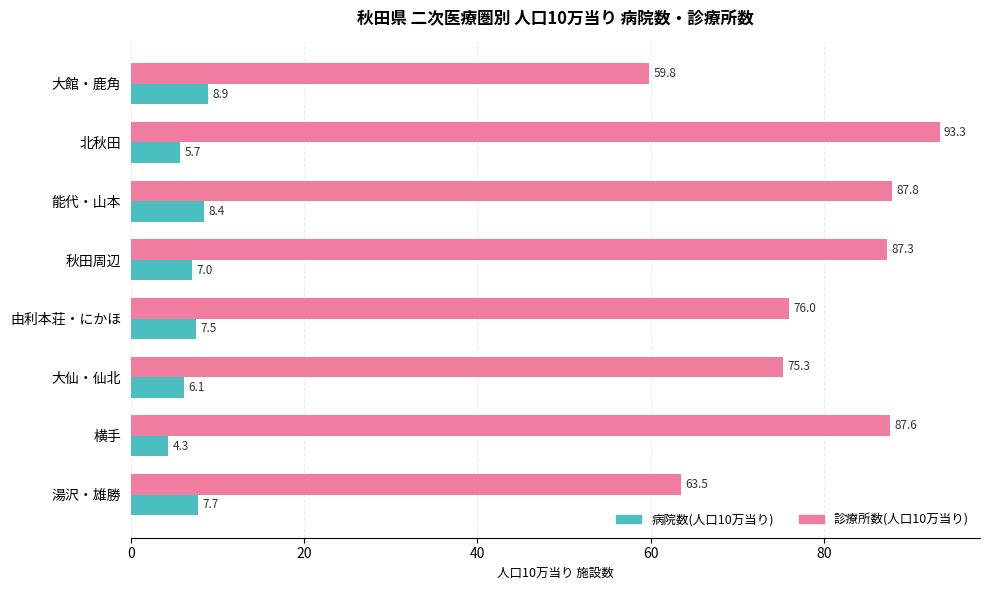

What is the difference between the maximum and minimum values in the 病院数(人口10万当り) series?

4.6